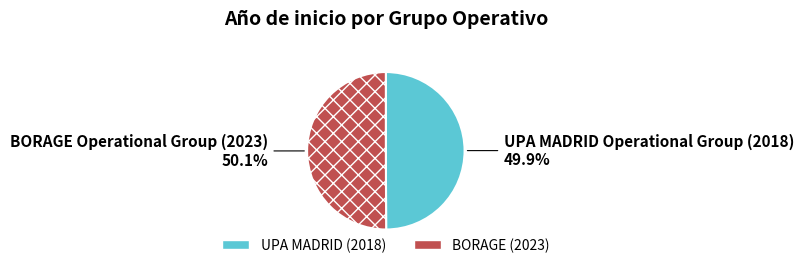

How much of the chart is everything except UPA MADRID?

50.1%